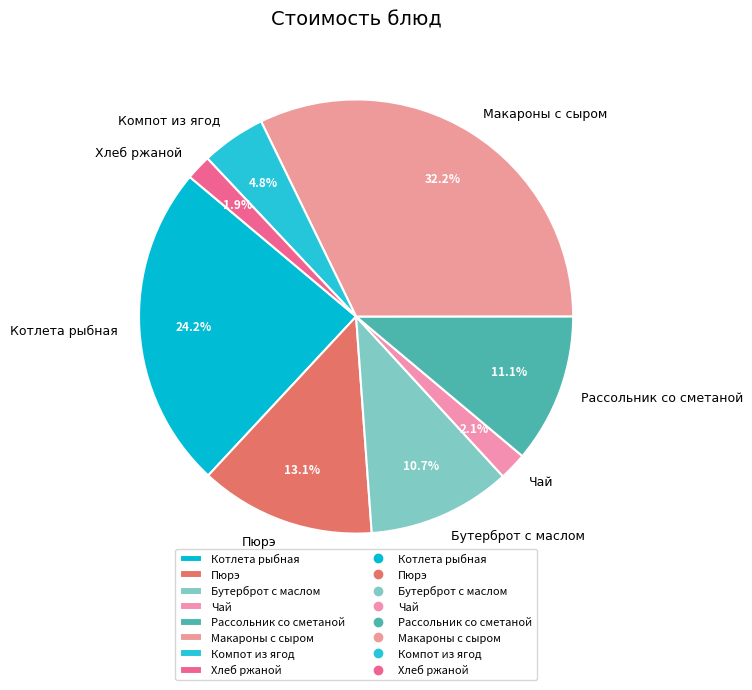

How many segments does this pie chart have?

8